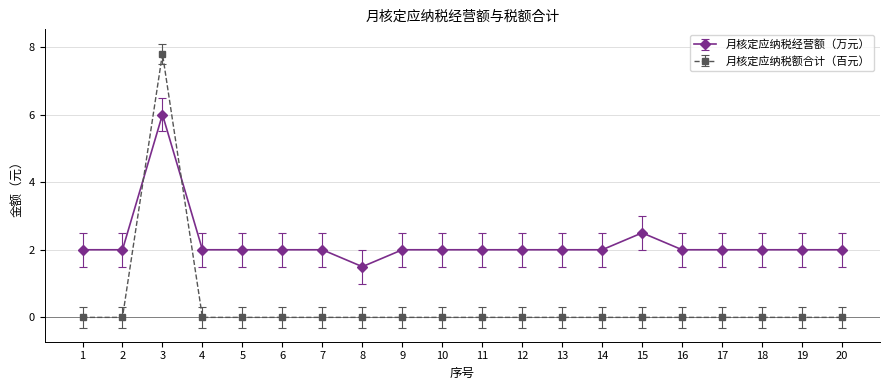

True or false: 月核定应纳税额合计（百元） has a value of 4.0 at 18.

False